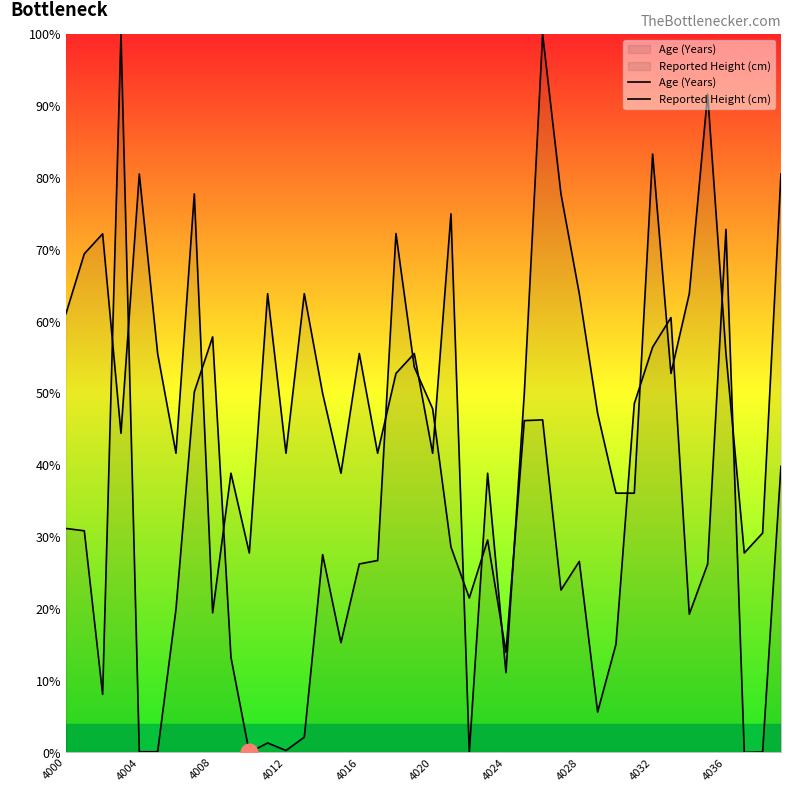

What is the difference between the second highest and second lowest values in the Reported Height (cm) series?

80.6